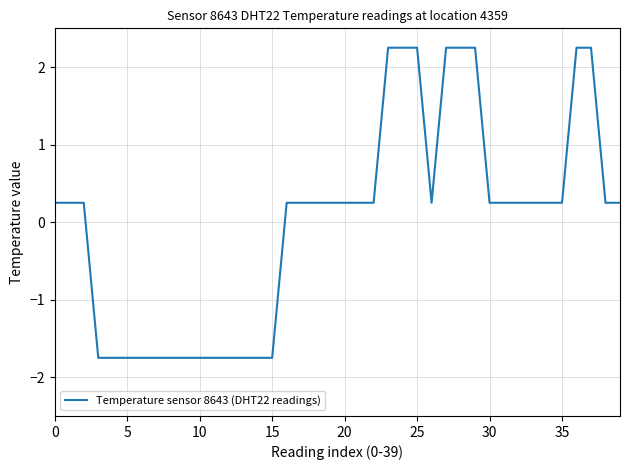

What is the greatest value displayed?

2.3